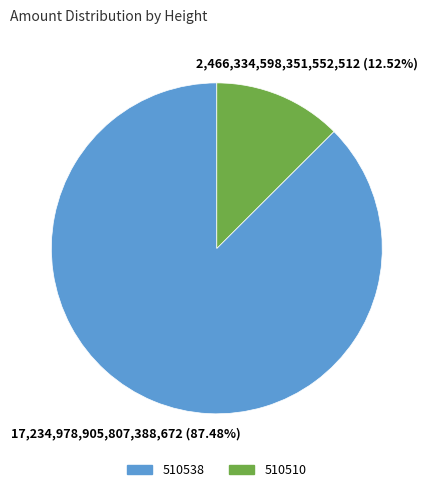

What percentage is the 510510 slice, to the nearest percent?

13%